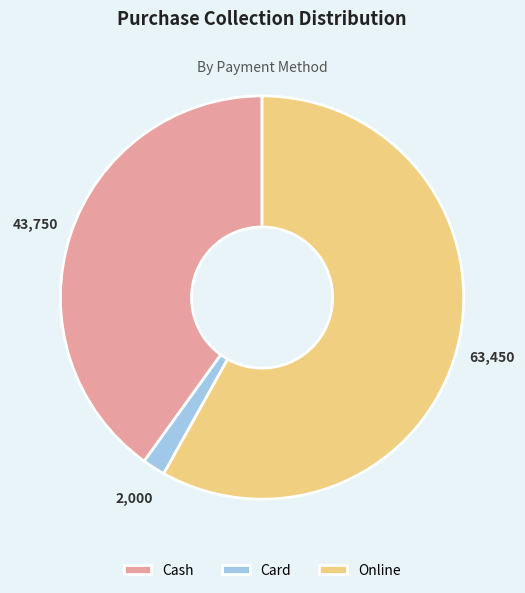

Does any single category account for the majority?

Yes